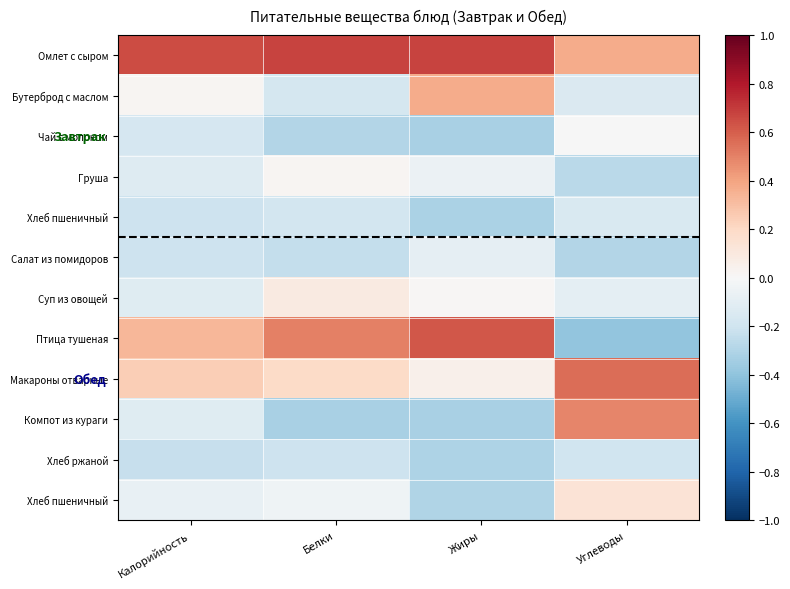

Between Калорийность and Жиры, which is larger?

Жиры